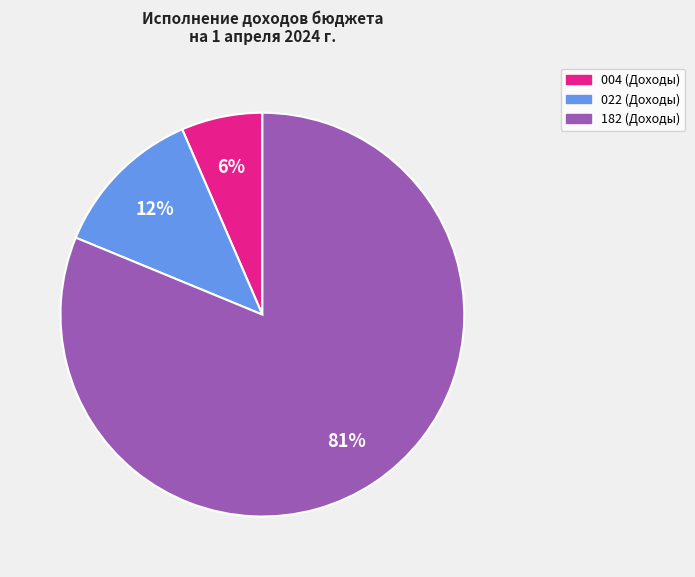

To the nearest percent, what is the average slice percentage?

33%